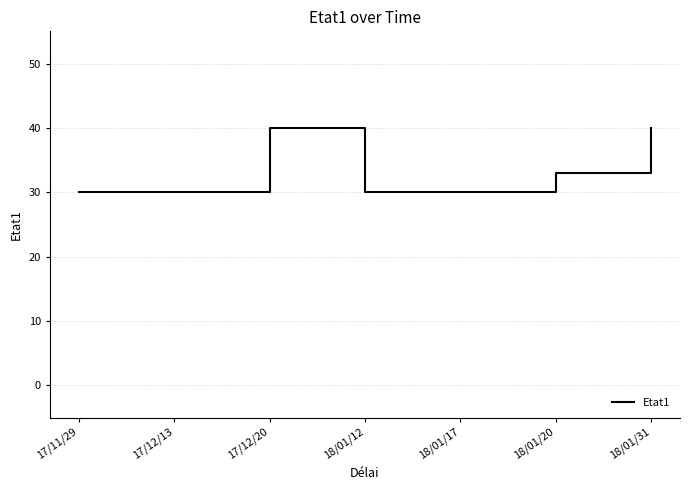

What position from the left is 18/01/31?

7